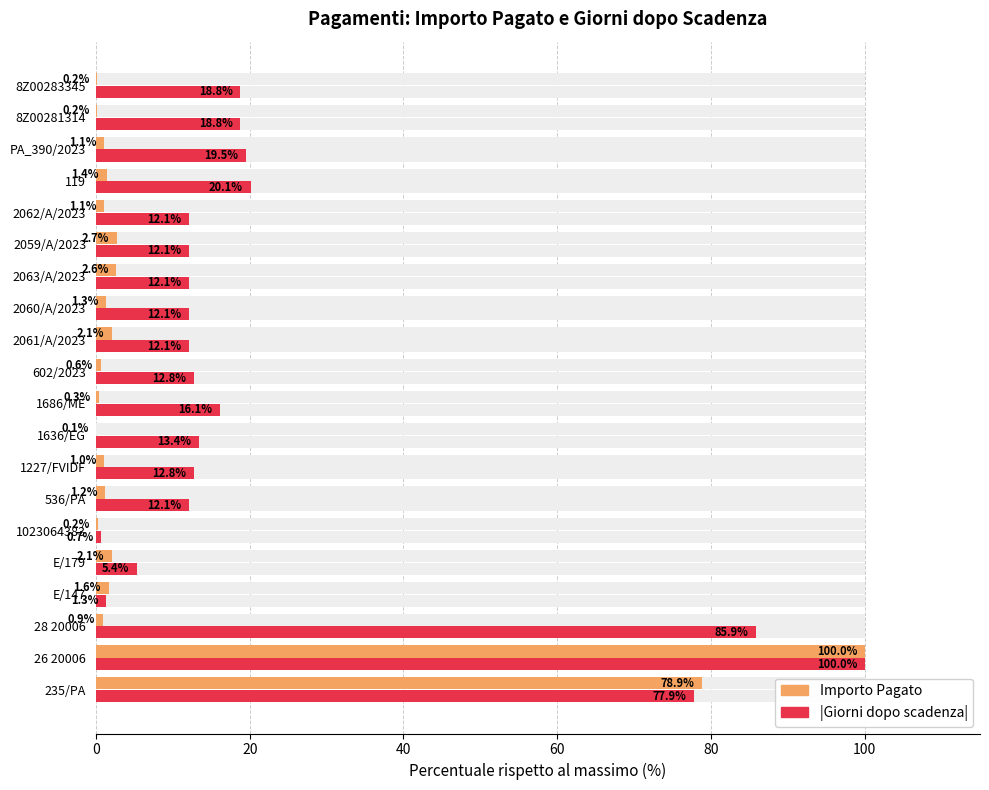

What is the average value of the Importo Pagato series?

10.0